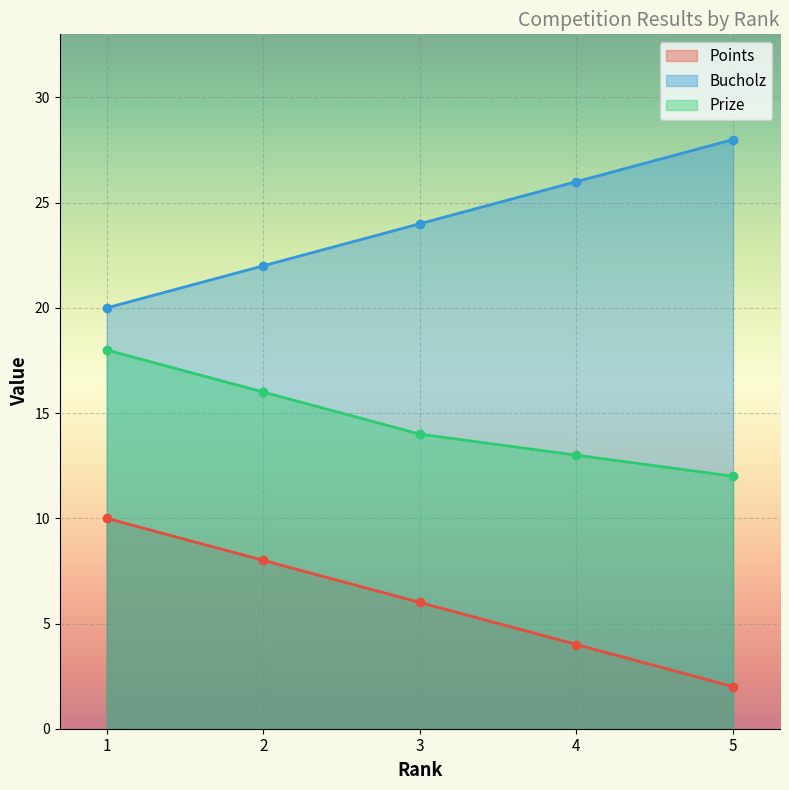

True or false: Bucholz and Prize cross at least once.

False